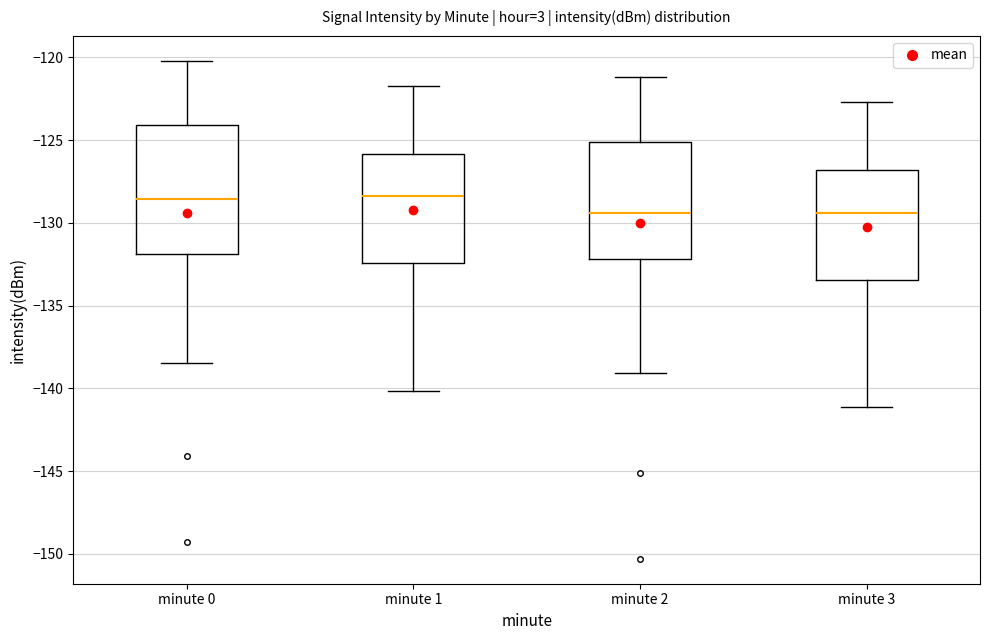

Where does the lower whisker of the box for minute 0 end on the y-axis? The values are not printed on the chart, so give them approximately, as read against the axis.

-138.5